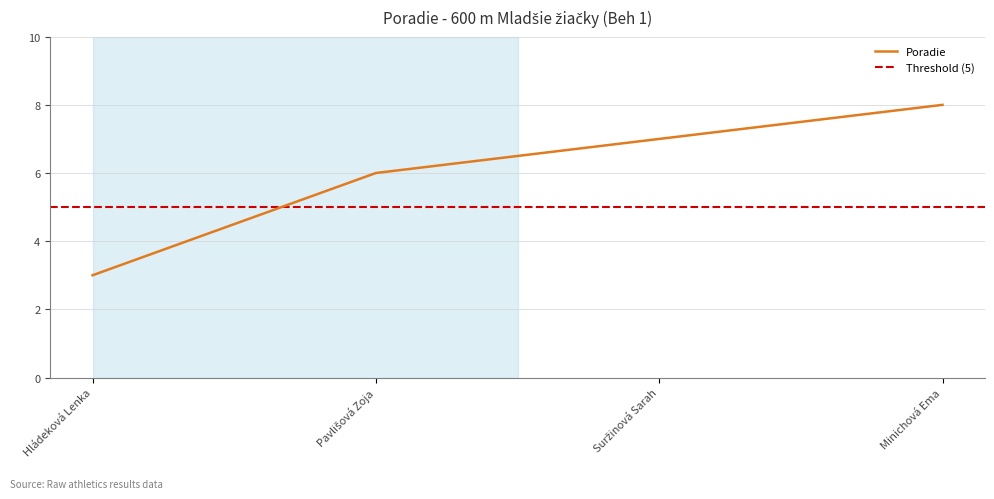

At which category does the chart reach its minimum across all series?

Hládeková Lenka